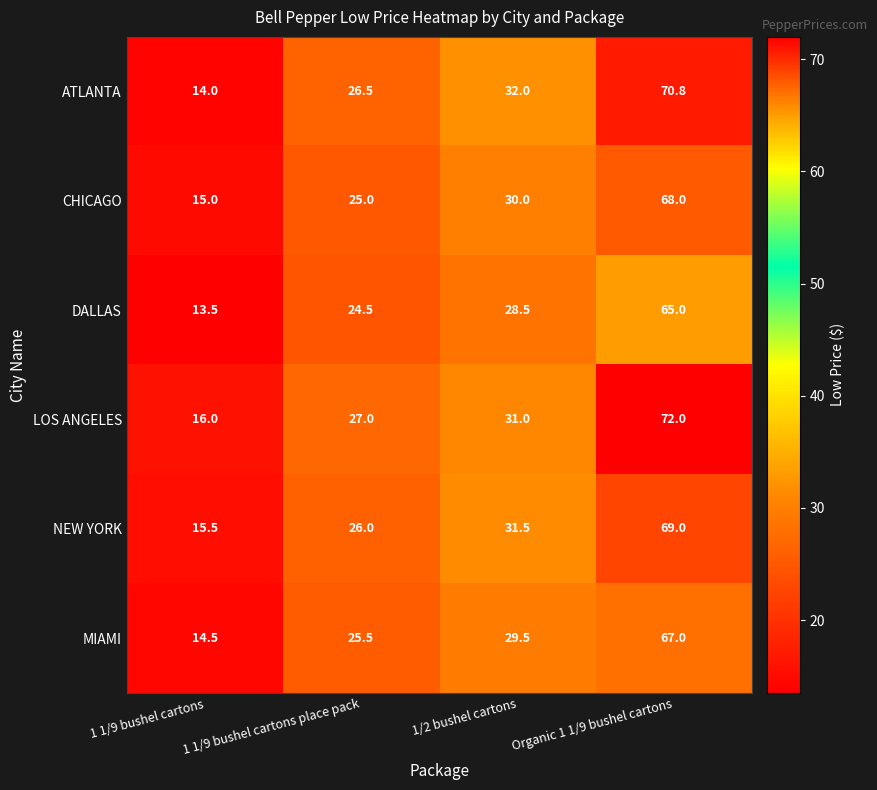

At which label does CHICAGO reach its peak?

Organic 1 1/9 bushel cartons